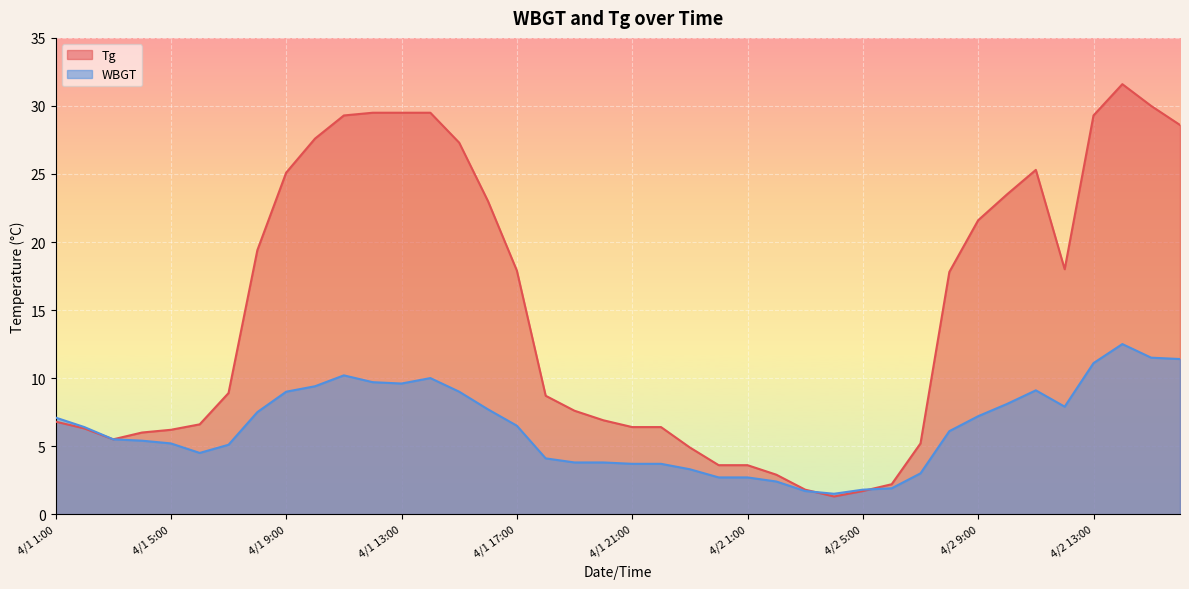

Reading left to right, list all the values displayed in this chart.

Tg: 4/1 1:00=6.8	4/1 2:00=6.3	4/1 3:00=5.5	4/1 4:00=6.0	4/1 5:00=6.2	4/1 6:00=6.6	4/1 7:00=8.9	4/1 8:00=19.4	4/1 9:00=25.1	4/1 10:00=27.6	4/1 11:00=29.3	4/1 12:00=29.5	4/1 13:00=29.5	4/1 14:00=29.5	4/1 15:00=27.3	4/1 16:00=23.0	4/1 17:00=17.9	4/1 18:00=8.7	4/1 19:00=7.6	4/1 20:00=6.9	4/1 21:00=6.4	4/1 22:00=6.4	4/1 23:00=4.9	4/1 24:00=3.6	4/2 1:00=3.6	4/2 2:00=2.9	4/2 3:00=1.8	4/2 4:00=1.3	4/2 5:00=1.7	4/2 6:00=2.2	4/2 7:00=5.2	4/2 8:00=17.8	4/2 9:00=21.6	4/2 10:00=23.5	4/2 11:00=25.3	4/2 12:00=18.0	4/2 13:00=29.3	4/2 14:00=31.6	4/2 15:00=30.0	4/2 16:00=28.6
WBGT: 4/1 1:00=7.1	4/1 2:00=6.4	4/1 3:00=5.5	4/1 4:00=5.4	4/1 5:00=5.2	4/1 6:00=4.5	4/1 7:00=5.1	4/1 8:00=7.5	4/1 9:00=9.0	4/1 10:00=9.4	4/1 11:00=10.2	4/1 12:00=9.7	4/1 13:00=9.6	4/1 14:00=10.0	4/1 15:00=9.0	4/1 16:00=7.7	4/1 17:00=6.5	4/1 18:00=4.1	4/1 19:00=3.8	4/1 20:00=3.8	4/1 21:00=3.7	4/1 22:00=3.7	4/1 23:00=3.3	4/1 24:00=2.7	4/2 1:00=2.7	4/2 2:00=2.4	4/2 3:00=1.7	4/2 4:00=1.5	4/2 5:00=1.8	4/2 6:00=1.9	4/2 7:00=3.0	4/2 8:00=6.1	4/2 9:00=7.2	4/2 10:00=8.1	4/2 11:00=9.1	4/2 12:00=7.9	4/2 13:00=11.1	4/2 14:00=12.5	4/2 15:00=11.5	4/2 16:00=11.4